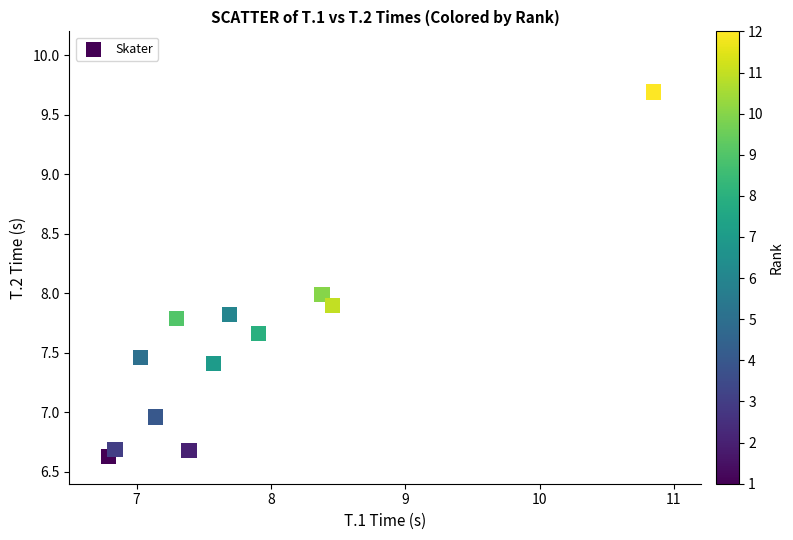

What is the average Y value?

7.6